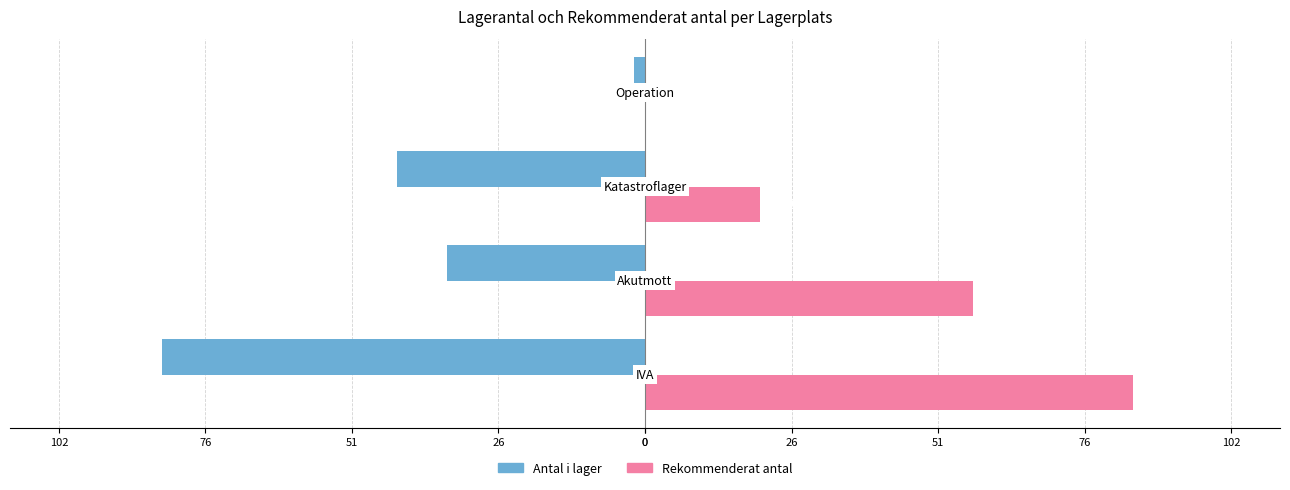

How many series are shown in this chart?

2